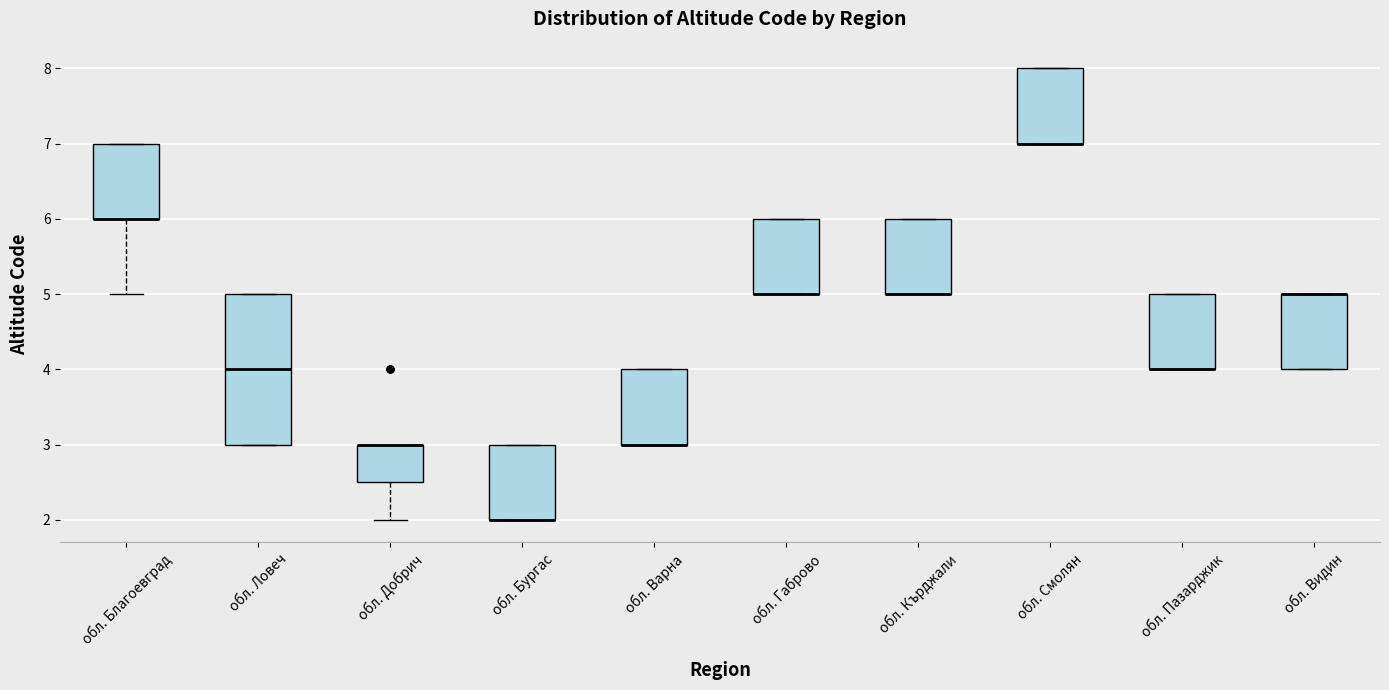

Where is the lower edge of the box for обл. Варна on the y-axis? The values are not printed on the chart, so give them approximately, as read against the axis.

3.0